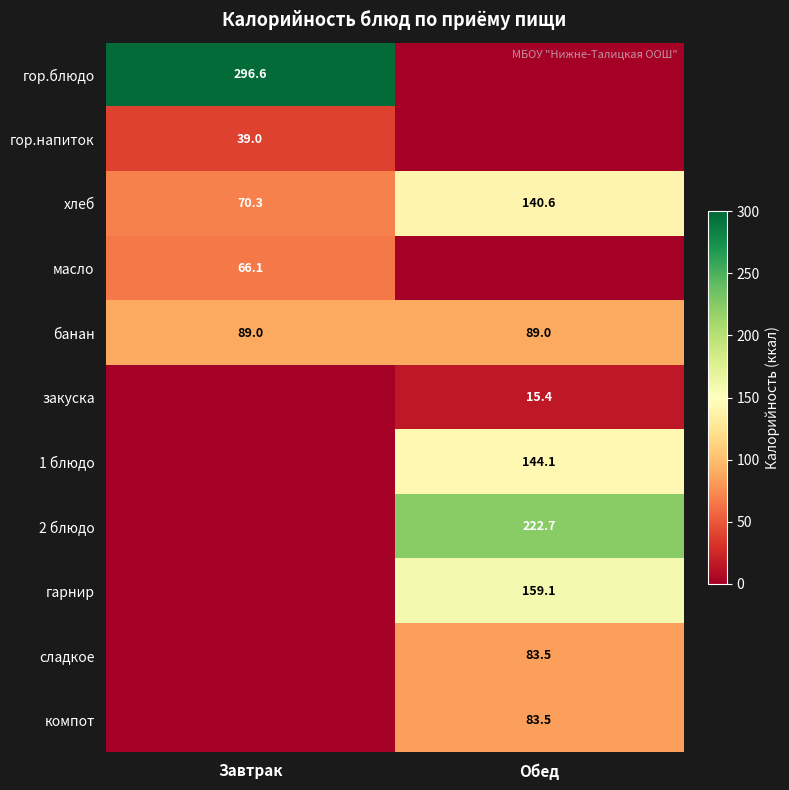

What is the minimum value for хлеб?

70.3